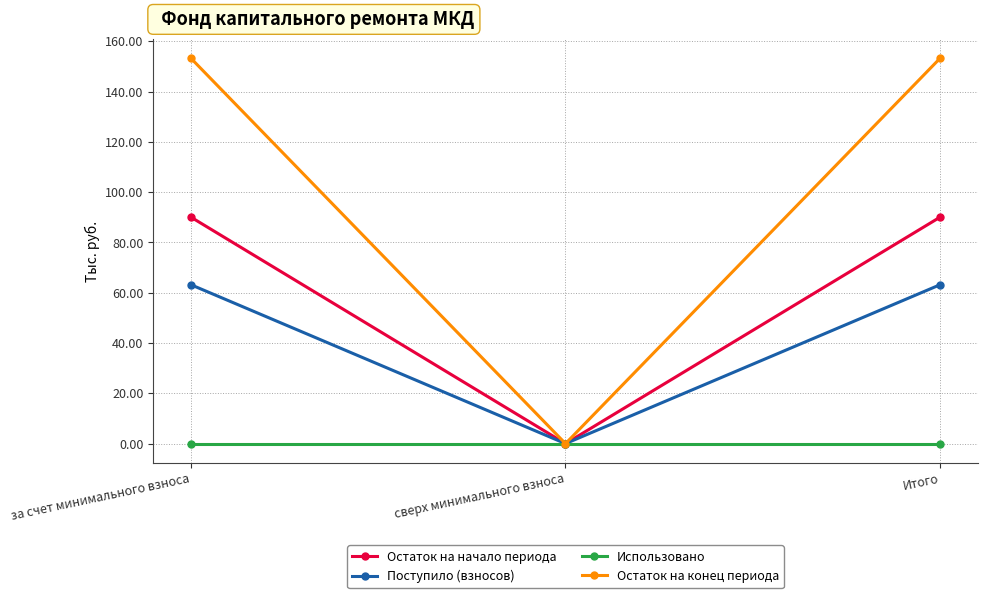

What position from the left is за счет минимального взноса?

1